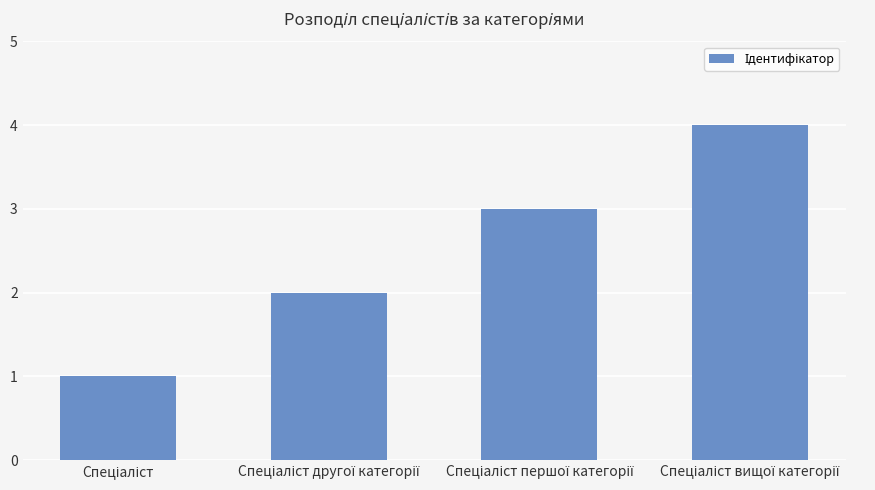

What is the sum of all values?

10